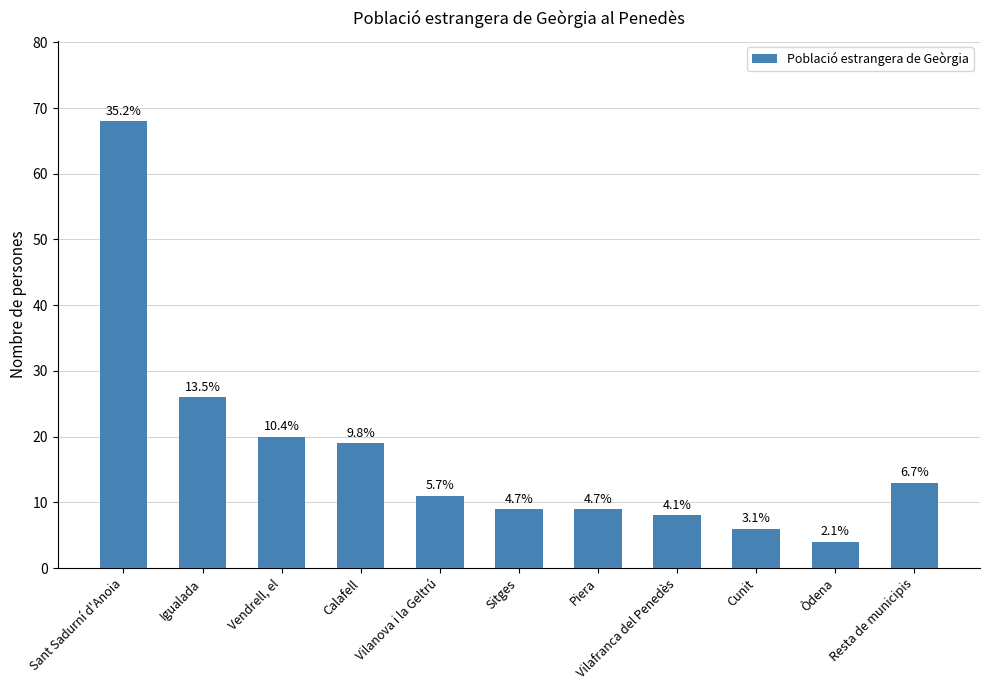

Which label corresponds to the smallest value in the chart?

Òdena